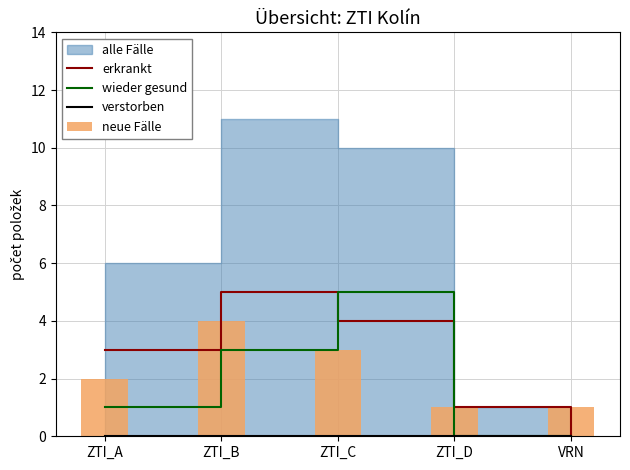

What is the highest value of the erkrankt series?

5